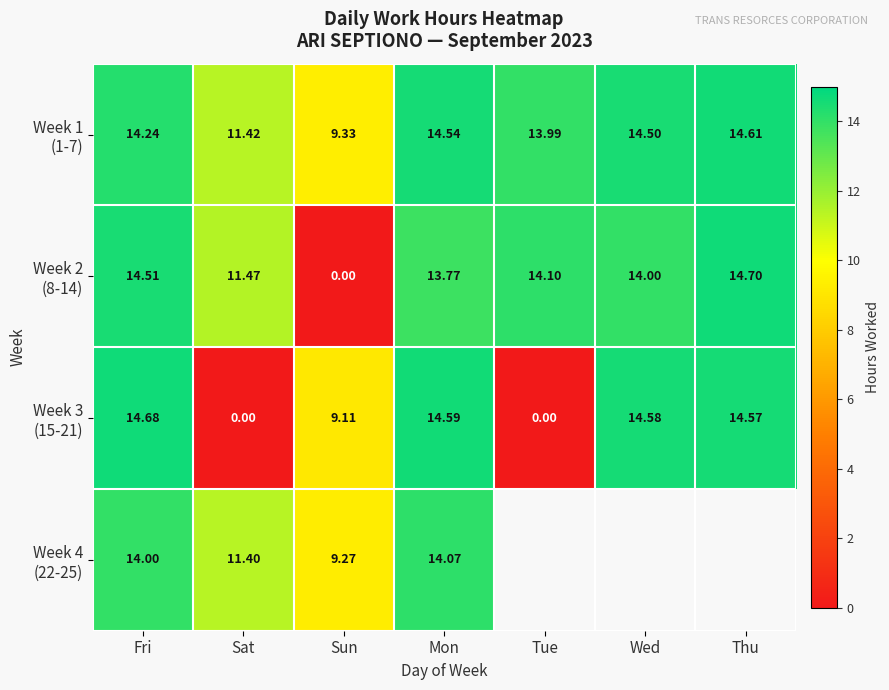

Which category has the highest value in the Week 3 (15-21) series?

Fri